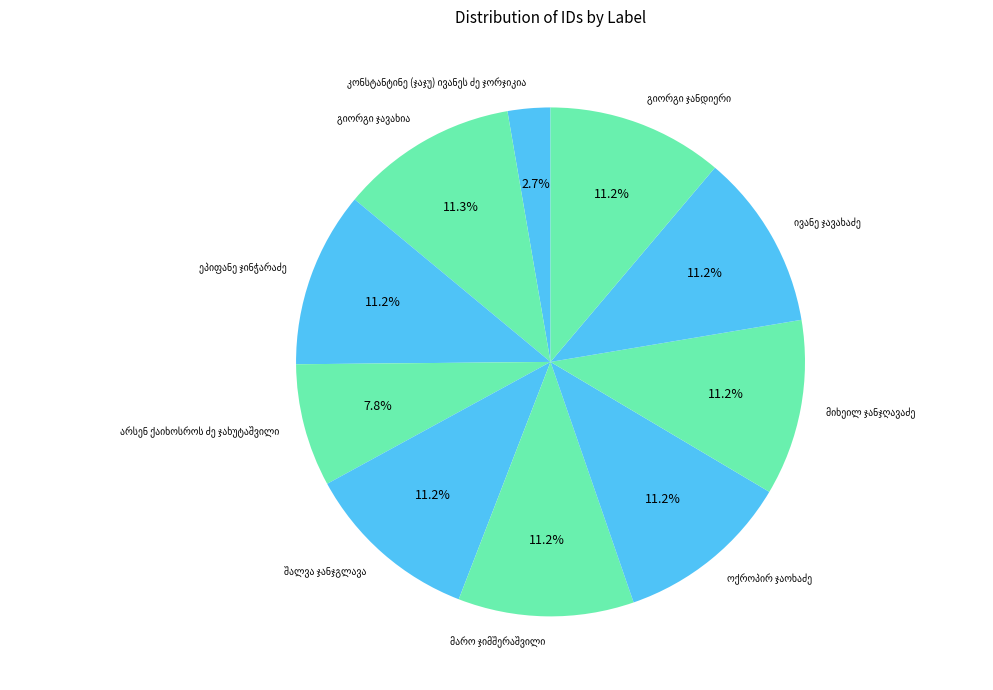

Is there a majority slice in this chart?

No